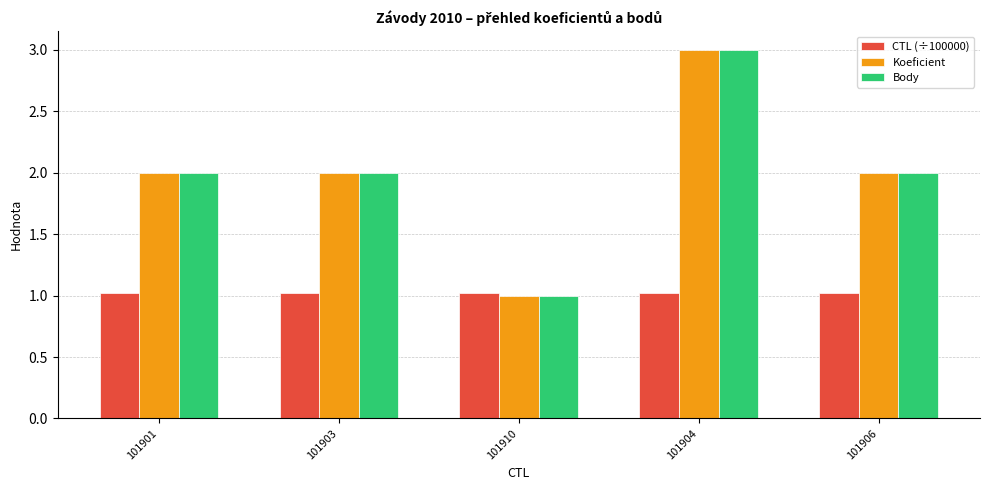

What is the minimum value shown in the chart?

1.0